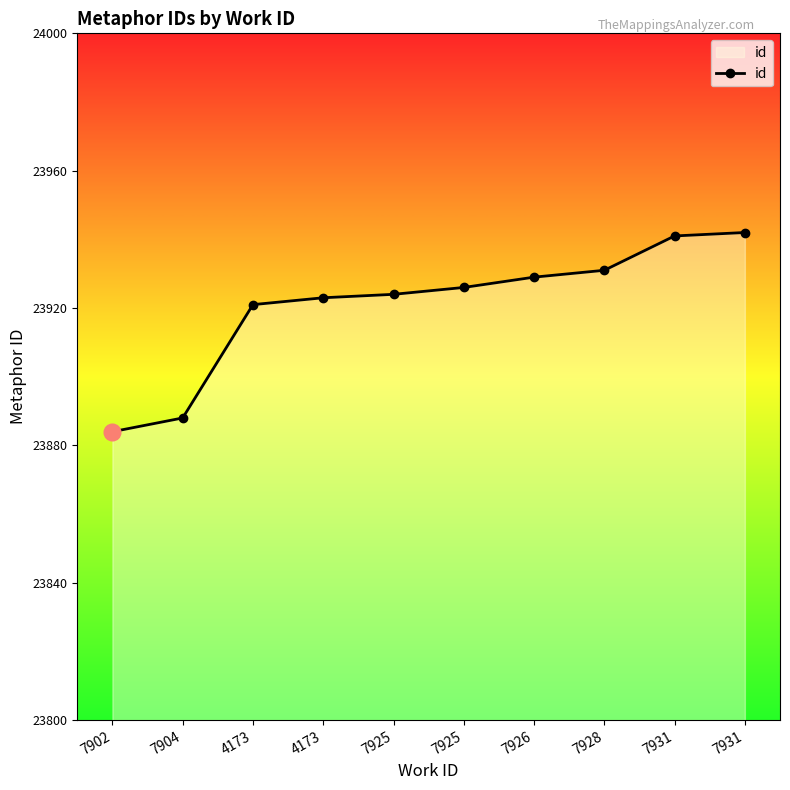

Reading left to right, transcribe all the data shown in this chart.

7902=23884	7904=23888	4173=23921	4173=23923	7925=23924	7925=23926	7926=23929	7928=23931	7931=23941	7931=23942